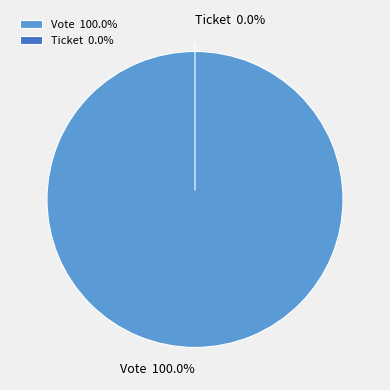

How many segments does this pie chart have?

2